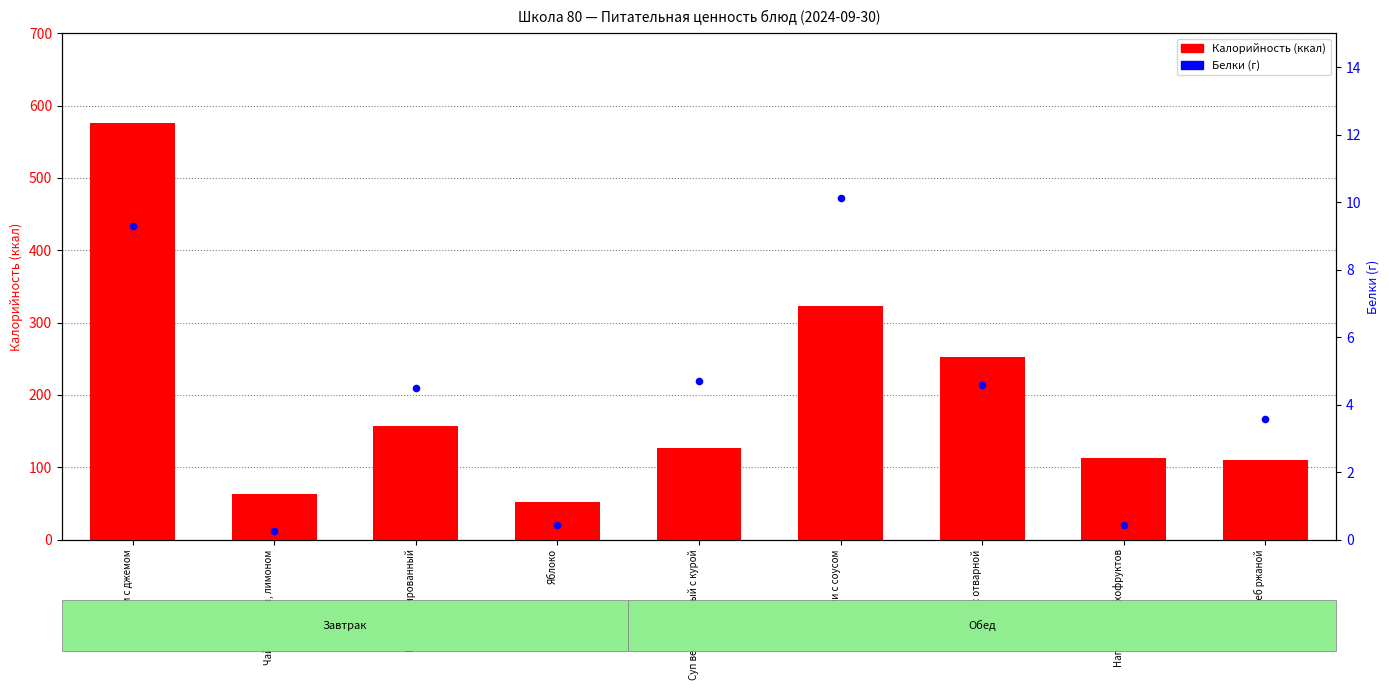

Which series has the widest spread of Y values?

Калорийность